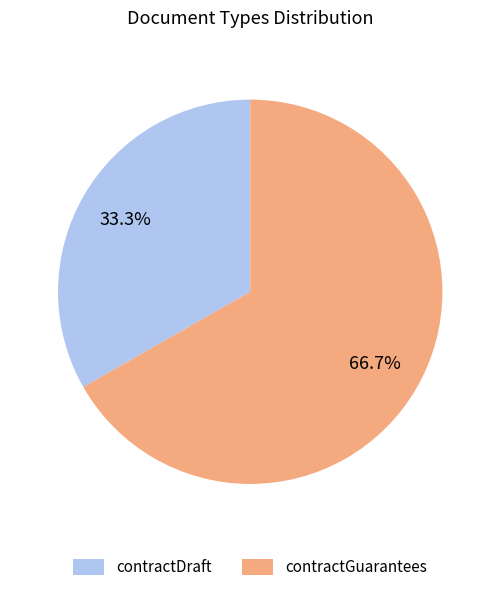

What is the ratio of the value at contractGuarantees to the value at contractDraft?

2.0